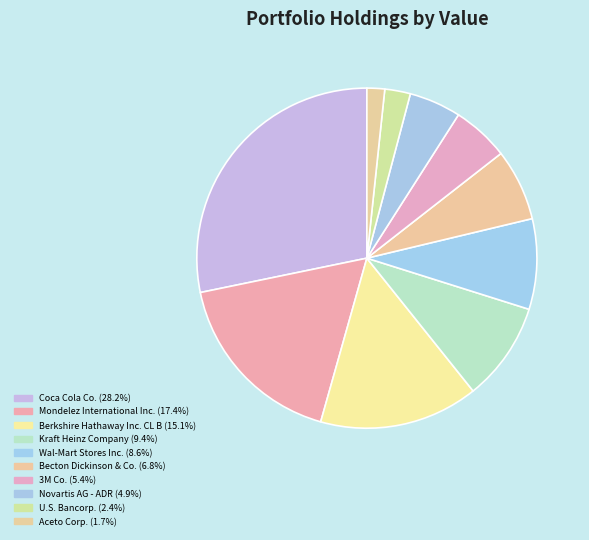

How many segments does this pie chart have?

10